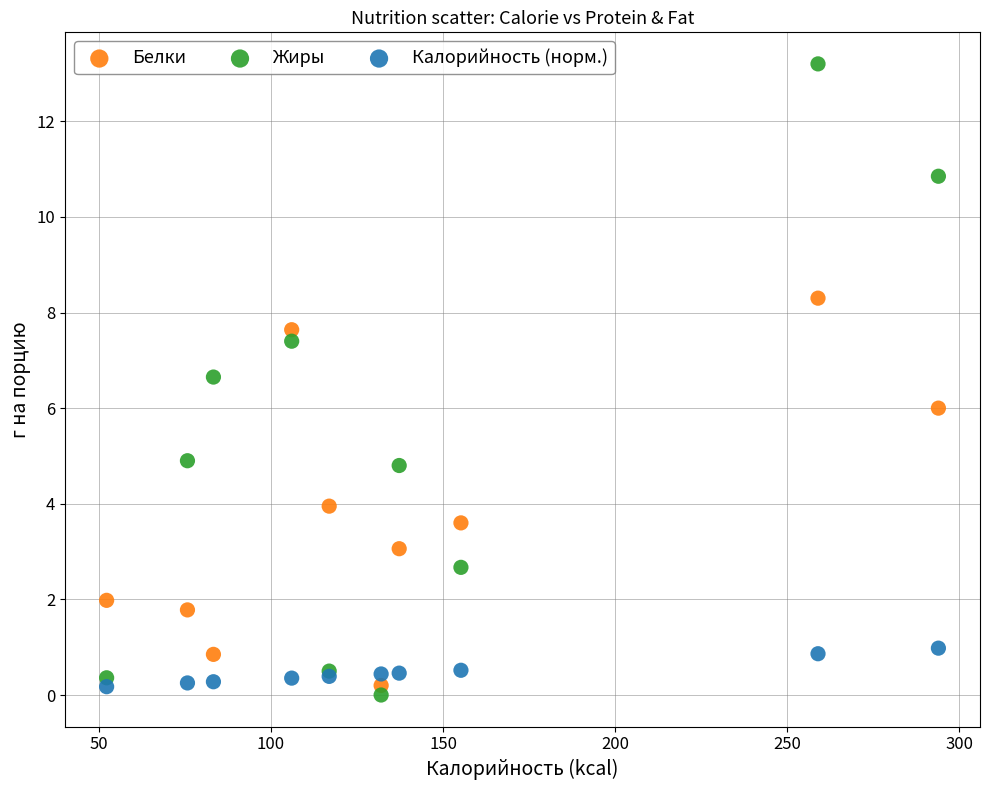

Which series reaches the maximum Y coordinate?

Жиры